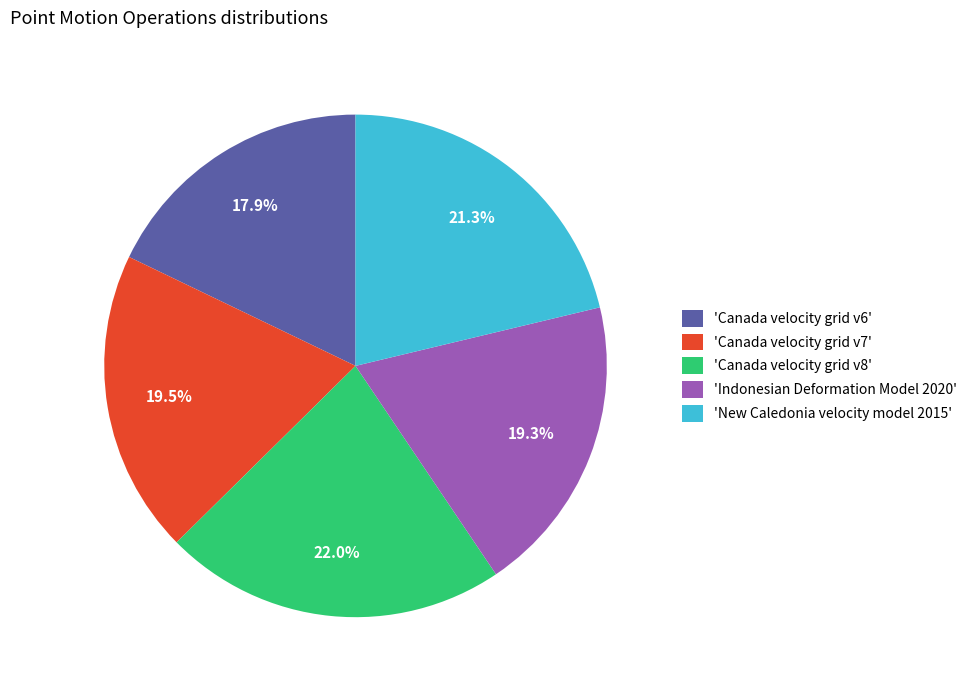

How many slices are in this pie chart?

5